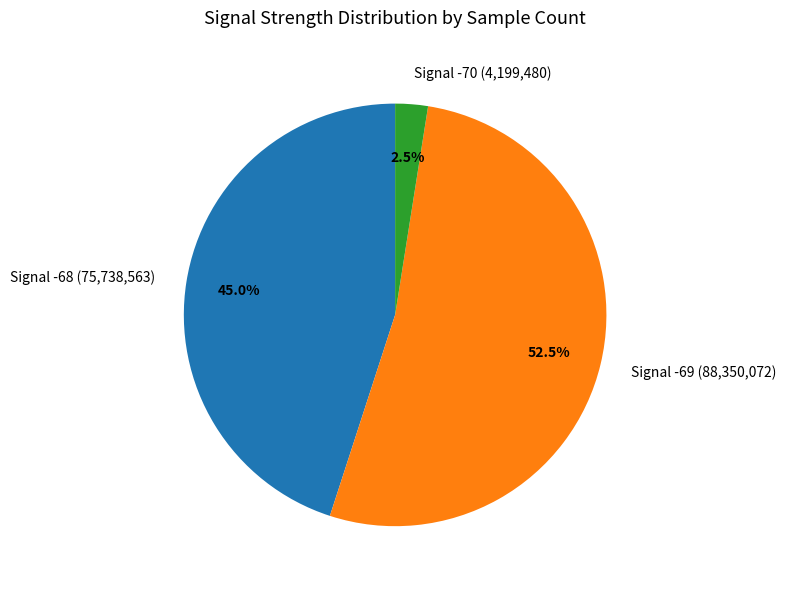

Which has a higher value, Signal -68 (75,738,563) or Signal -69 (88,350,072)?

Signal -69 (88,350,072)